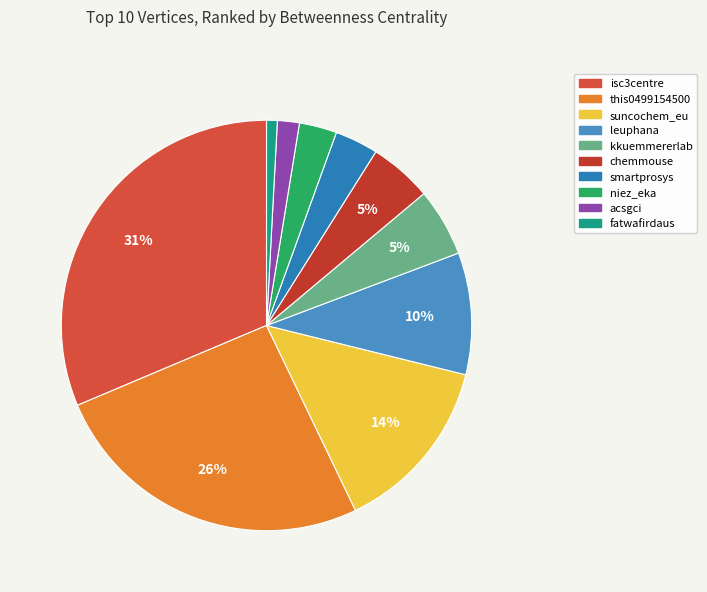

Do acsgci and leuphana together represent more than half of the pie?

No